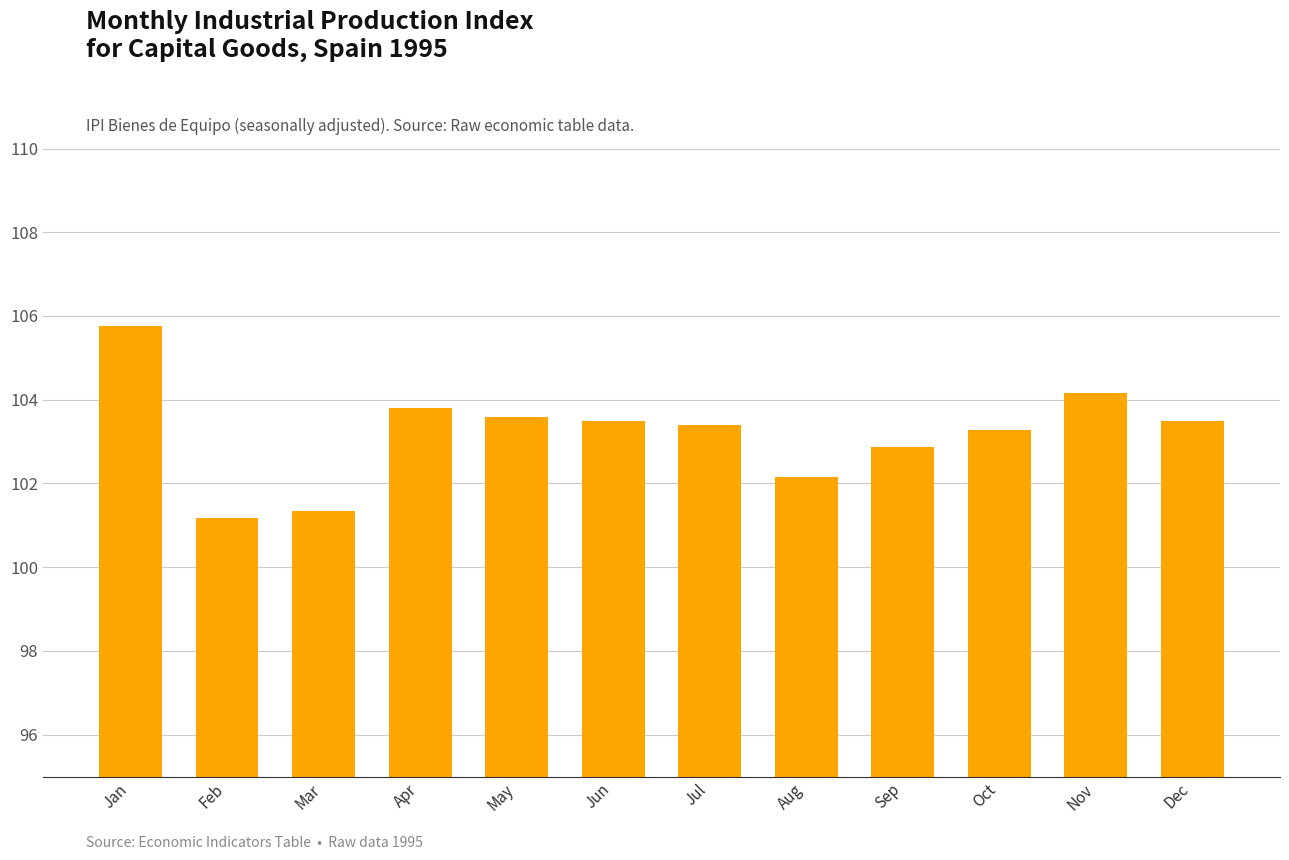

What is the average value?

103.2